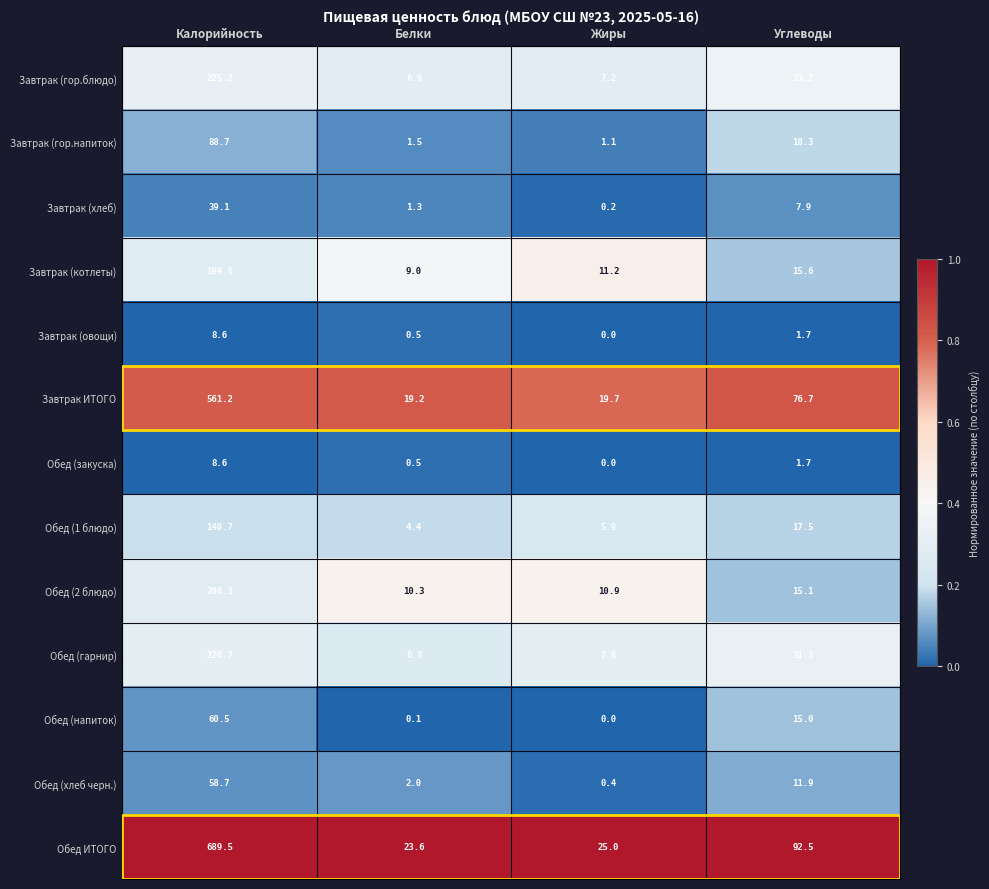

List the labels in order of Завтрак (хлеб) value, smallest first.

Жиры, Белки, Углеводы, Калорийность